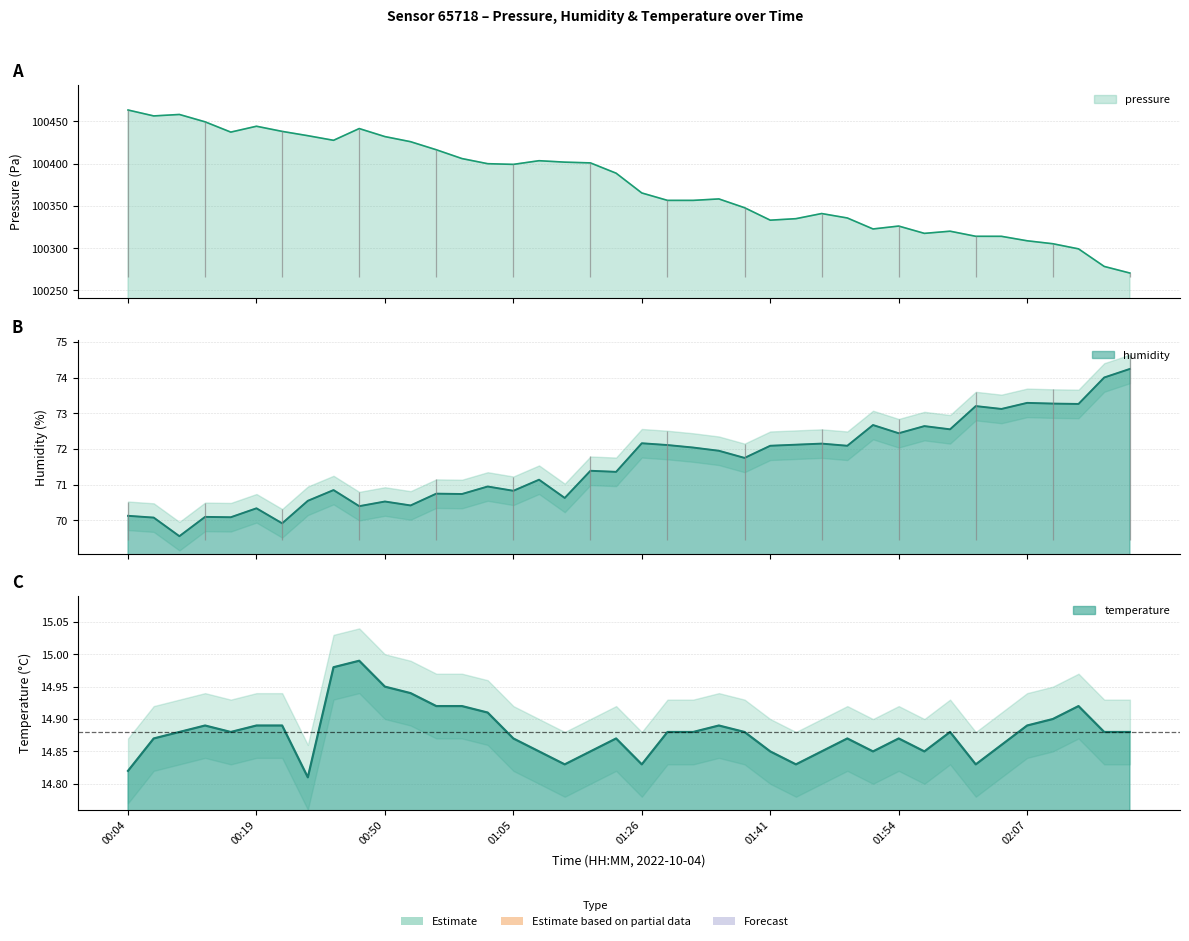

What is the sum of the pressure values at 00:44 and 02:12?

200740.6